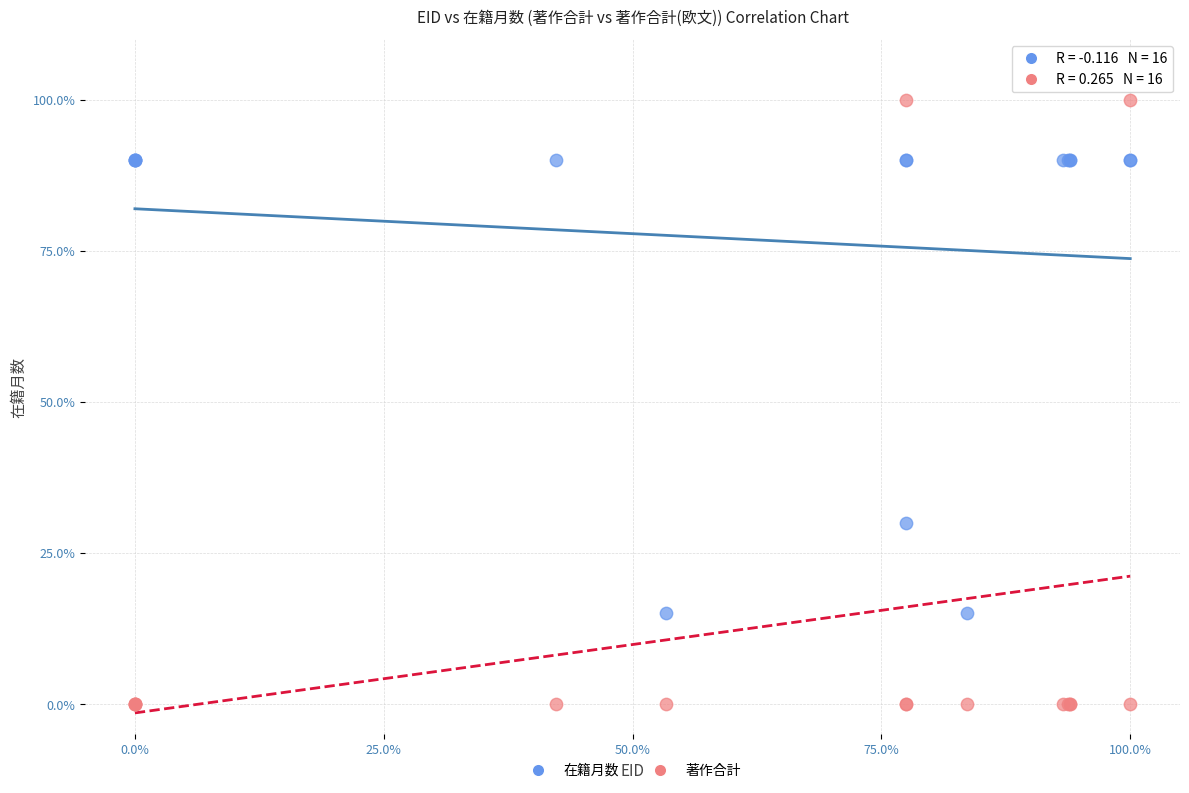

Which series reaches the minimum Y coordinate?

著作合計